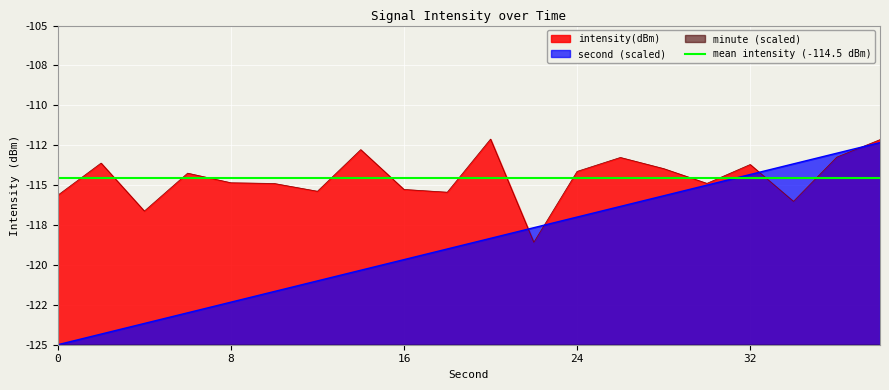

List the series in order of their peak value, highest first.

intensity(dBm), second